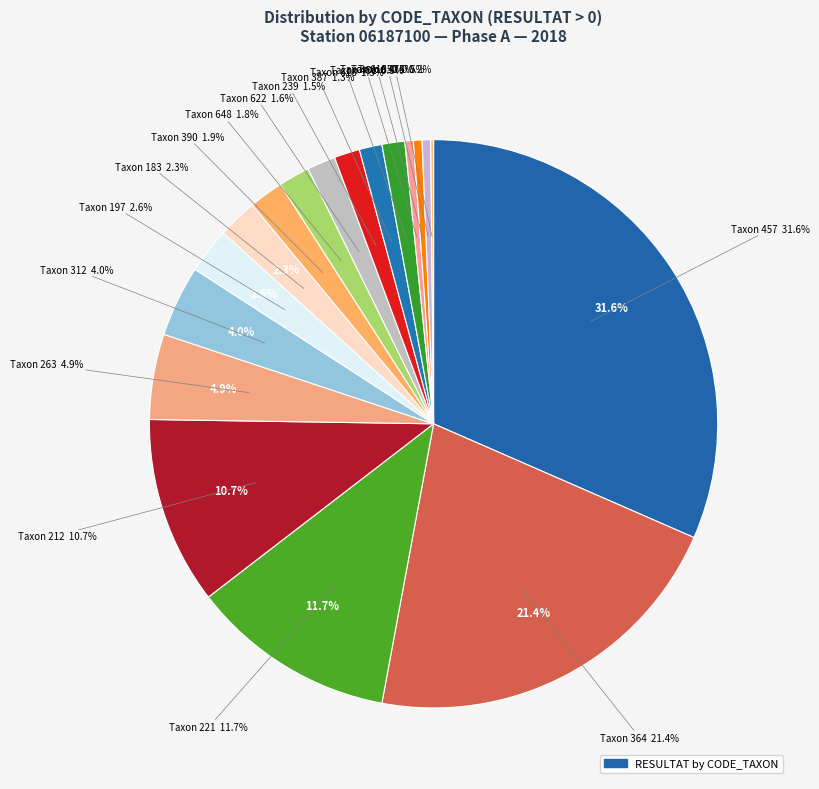

How many slices are in this pie chart?

18